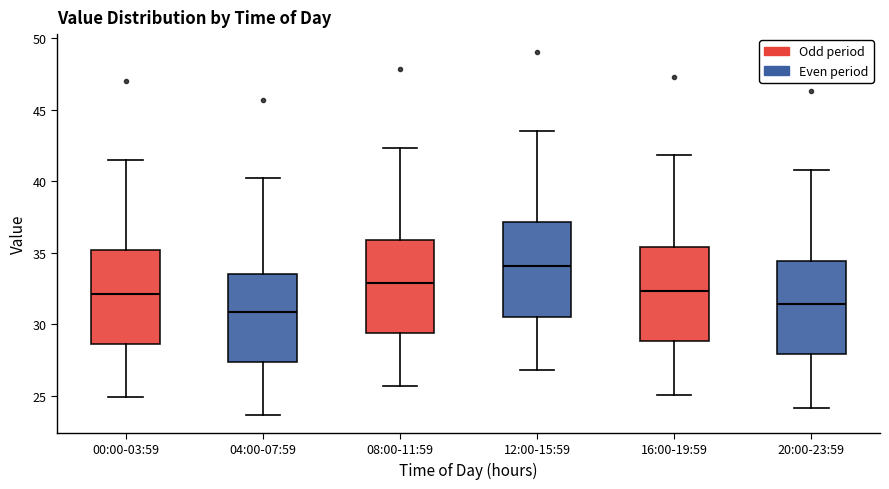

Reading left to right, transcribe this box plot: for each box, give where its median line is, the range the box spans, and where its two whiskers end, as read against the y-axis. The values are not printed on the chart, so give them approximately, as read against the axis.

00:00-03:59: median 32.0, box 28.5 to 35.0, whiskers 25.0 to 41.5
04:00-07:59: median 31.0, box 27.5 to 33.5, whiskers 23.5 to 40.0
08:00-11:59: median 33.0, box 29.5 to 36.0, whiskers 25.5 to 42.5
12:00-15:59: median 34.0, box 30.5 to 37.0, whiskers 27.0 to 43.5
16:00-19:59: median 32.5, box 29.0 to 35.5, whiskers 25.0 to 42.0
20:00-23:59: median 31.5, box 28.0 to 34.5, whiskers 24.0 to 41.0